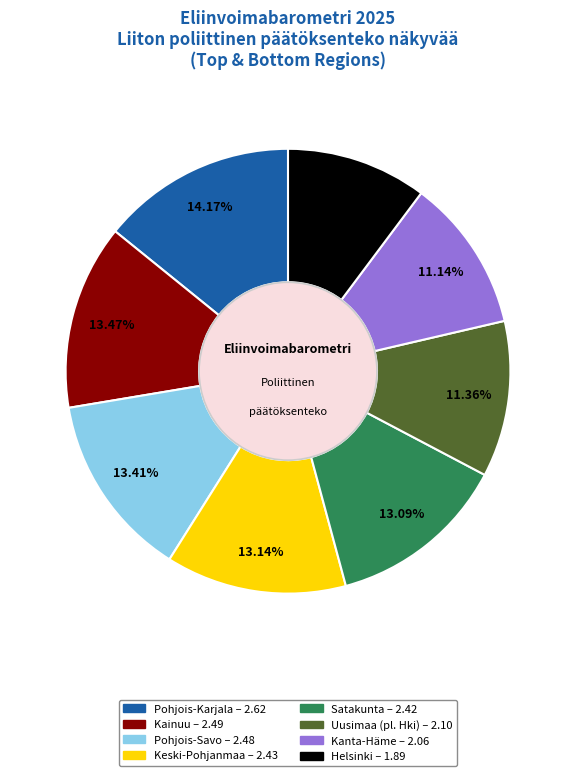

Is there any slice that represents more than half of the pie?

No